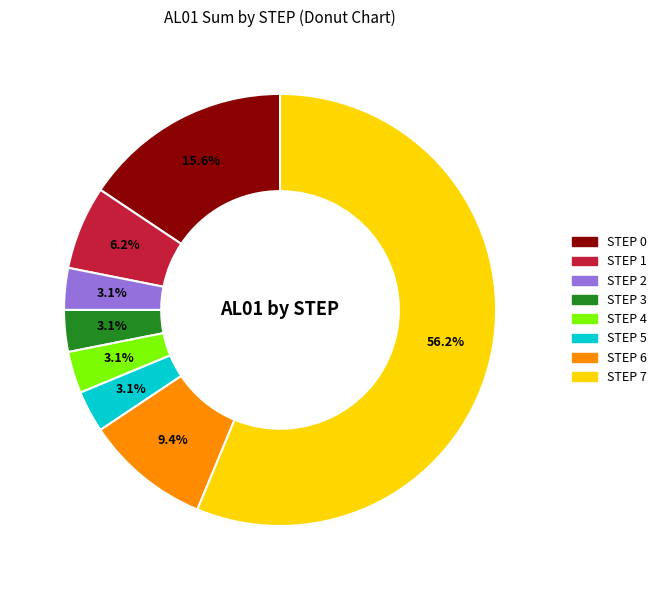

How many slices are in this pie chart?

8